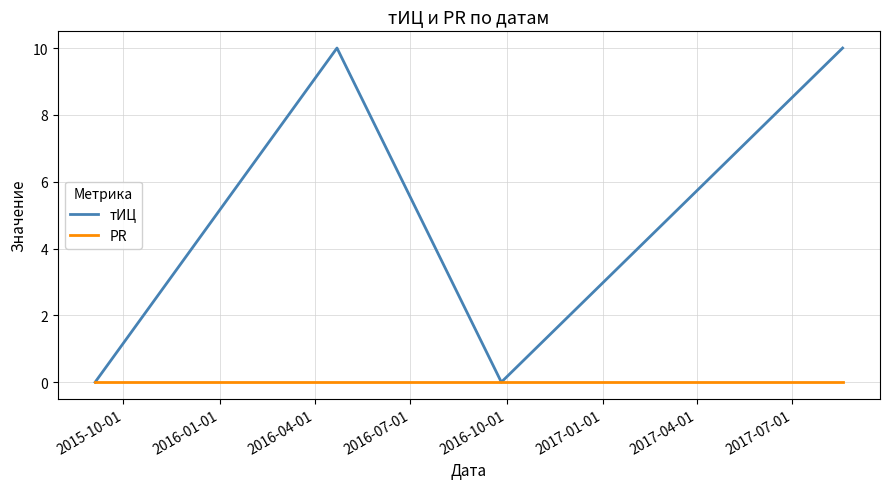

Which series has the largest range (max minus min)?

тИЦ